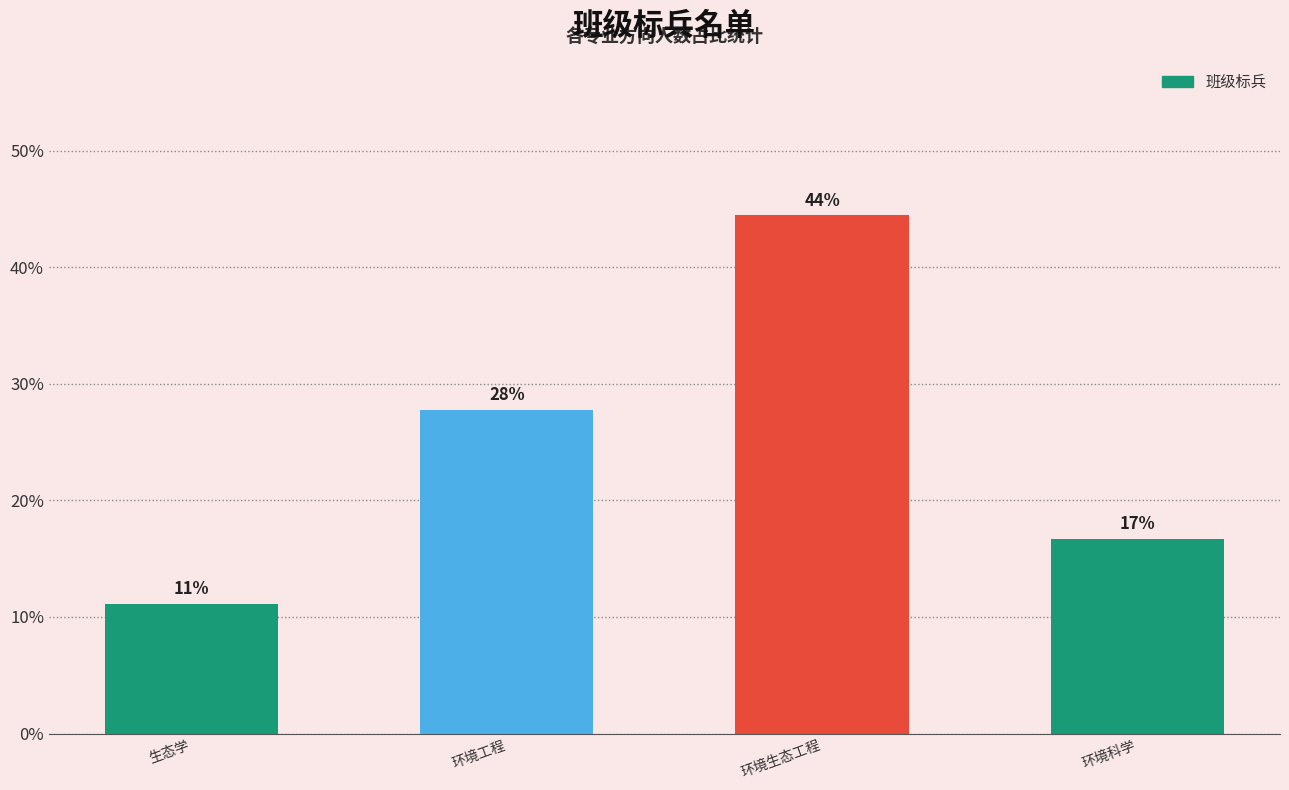

What is the label of the 3rd bar from the right?

环境工程